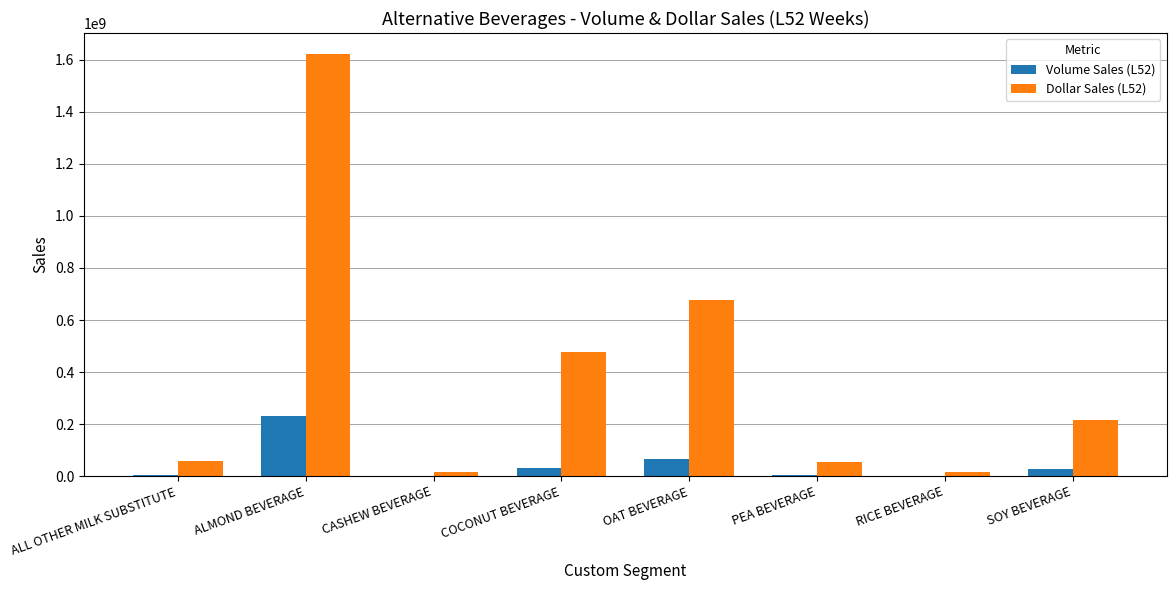

Is the value of Volume Sales (L52) at PEA BEVERAGE greater than the value of Dollar Sales (L52) at ALL OTHER MILK SUBSTITUTE?

No